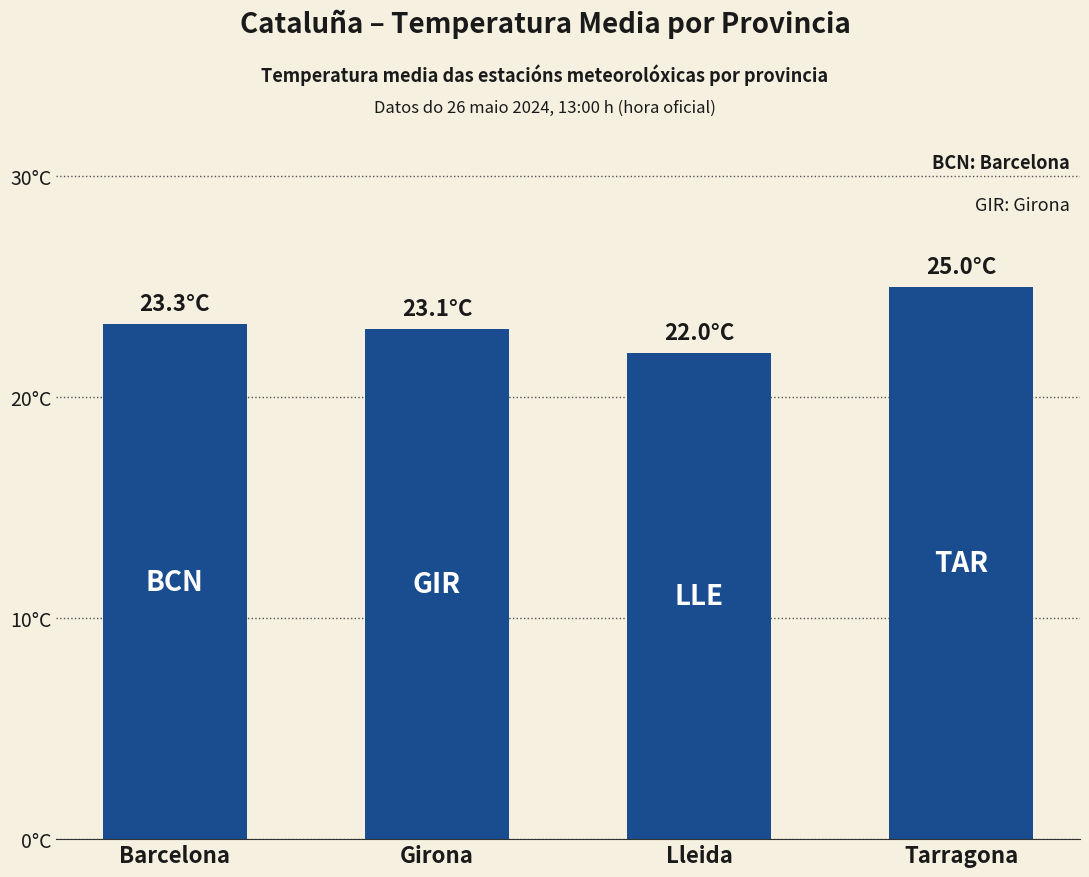

What is the ratio of the value at Lleida to the value at Girona?

1.0